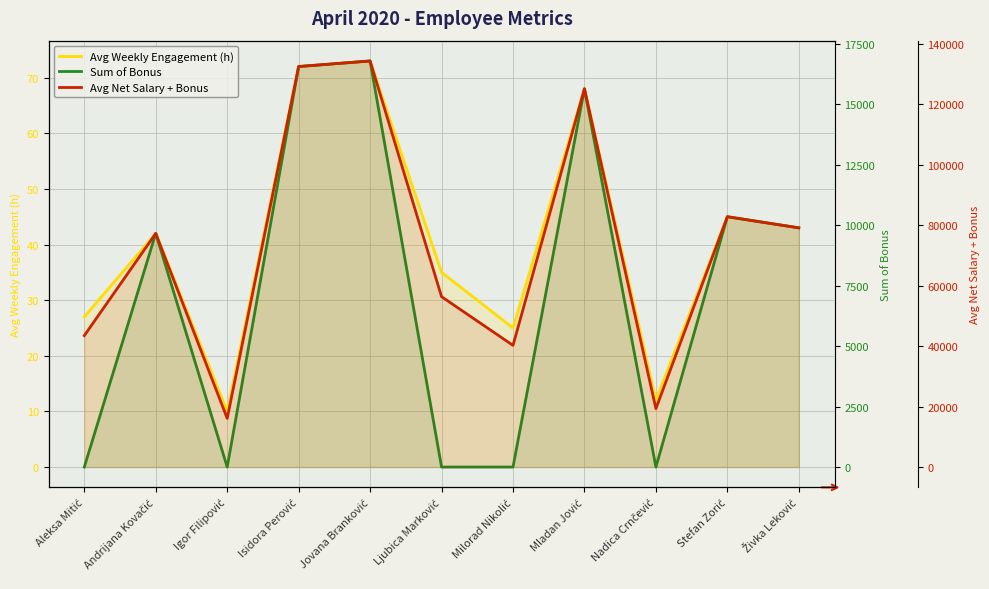

What is the total value across all series at Mladan Jović?

140828